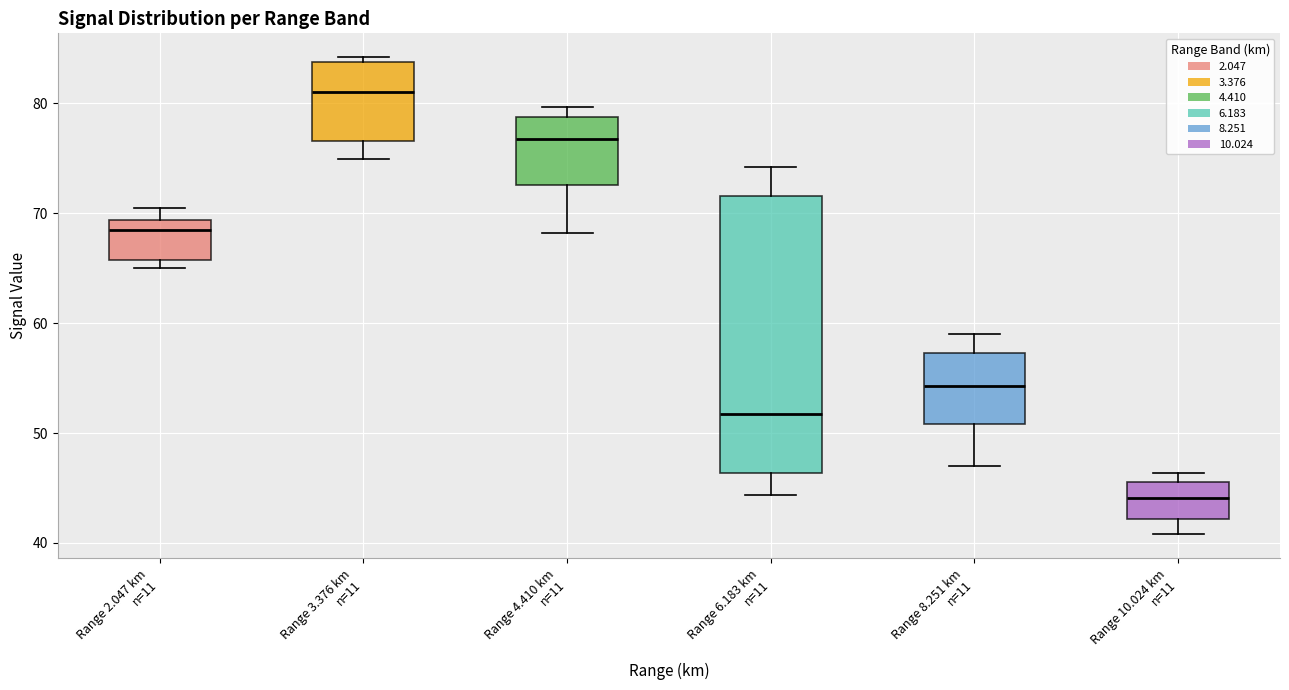

Comparing the boxes themselves (not the whiskers), which one is the tallest?

Range 6.183 km n=11